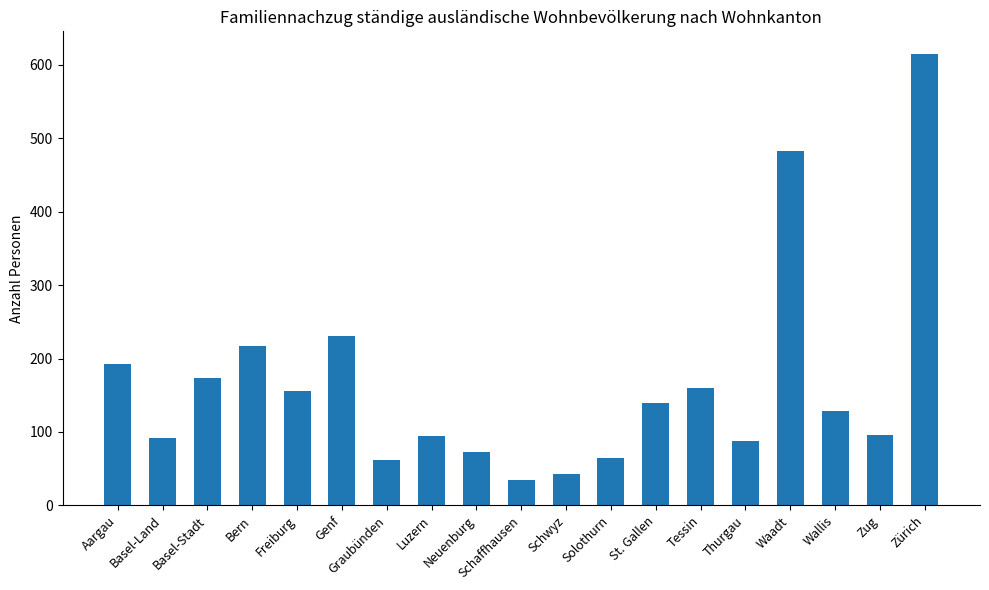

The value at Thurgau is 47. True or false?

False